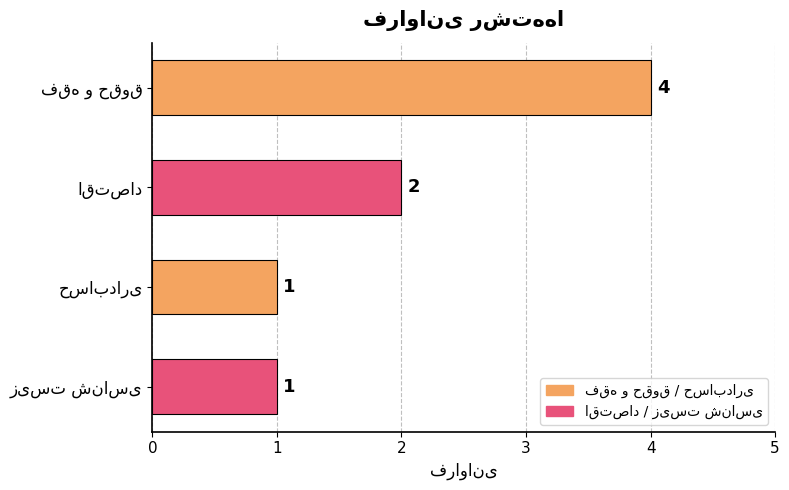

Are the bars horizontal?

Yes